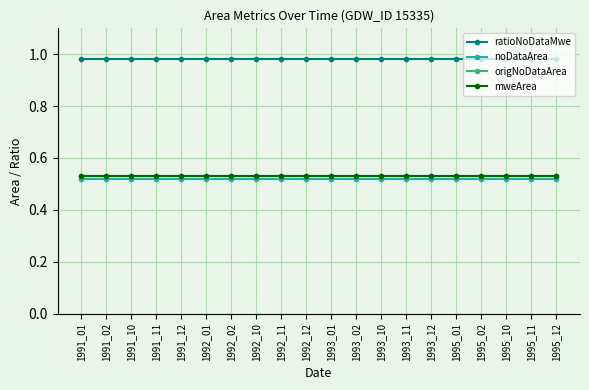

What is the difference between the highest and lowest values at 1993_02?

0.5